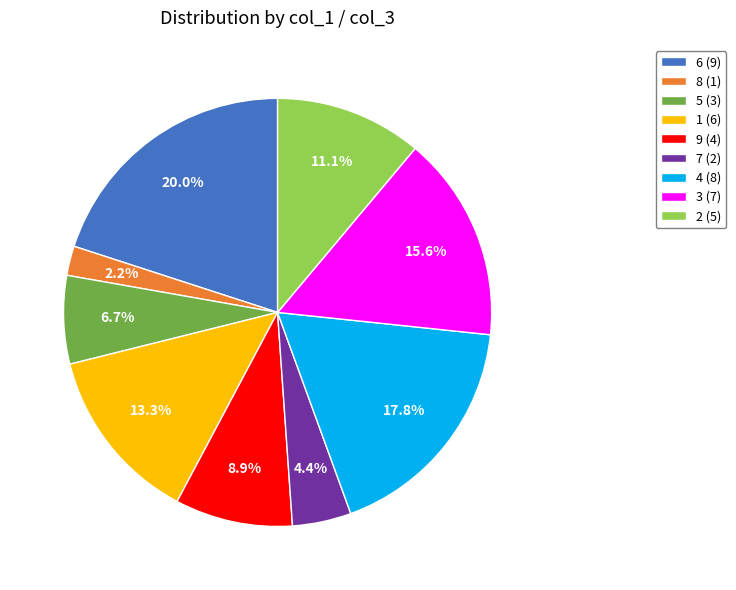

How many segments does this pie chart have?

9